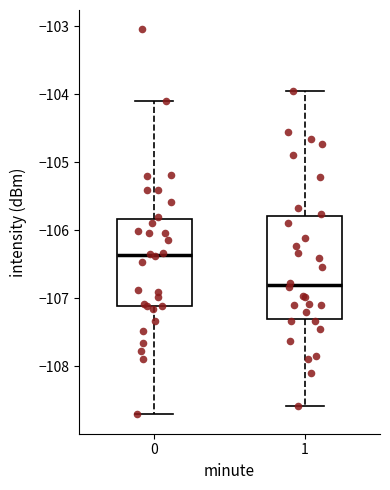

Where does the lower whisker of the box at x = 1 end on the y-axis? The values are not printed on the chart, so give them approximately, as read against the axis.

-108.6